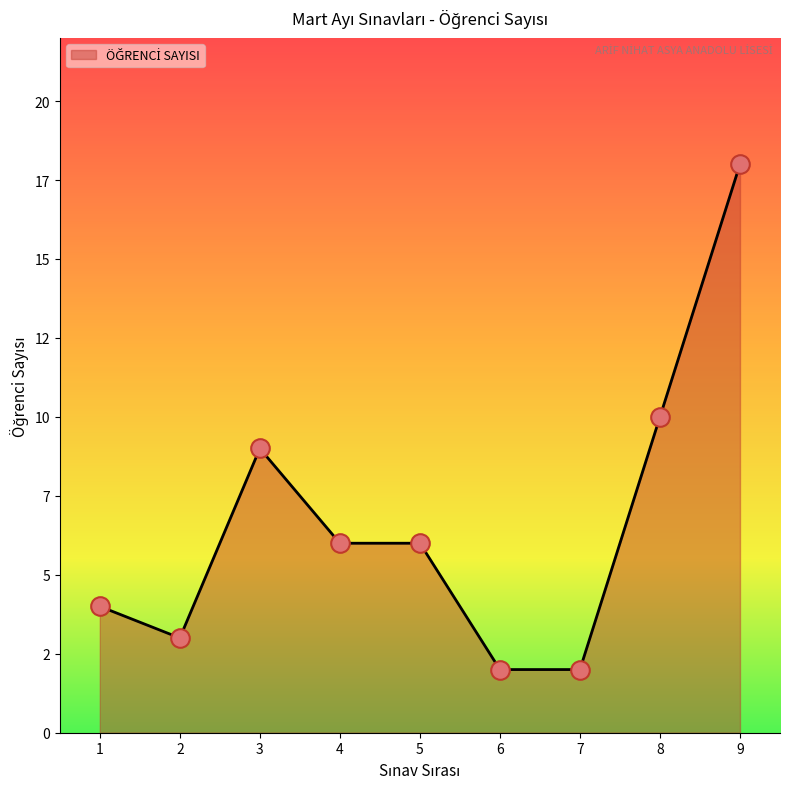

What is the ratio of the value at 5 to the value at 3?

0.7